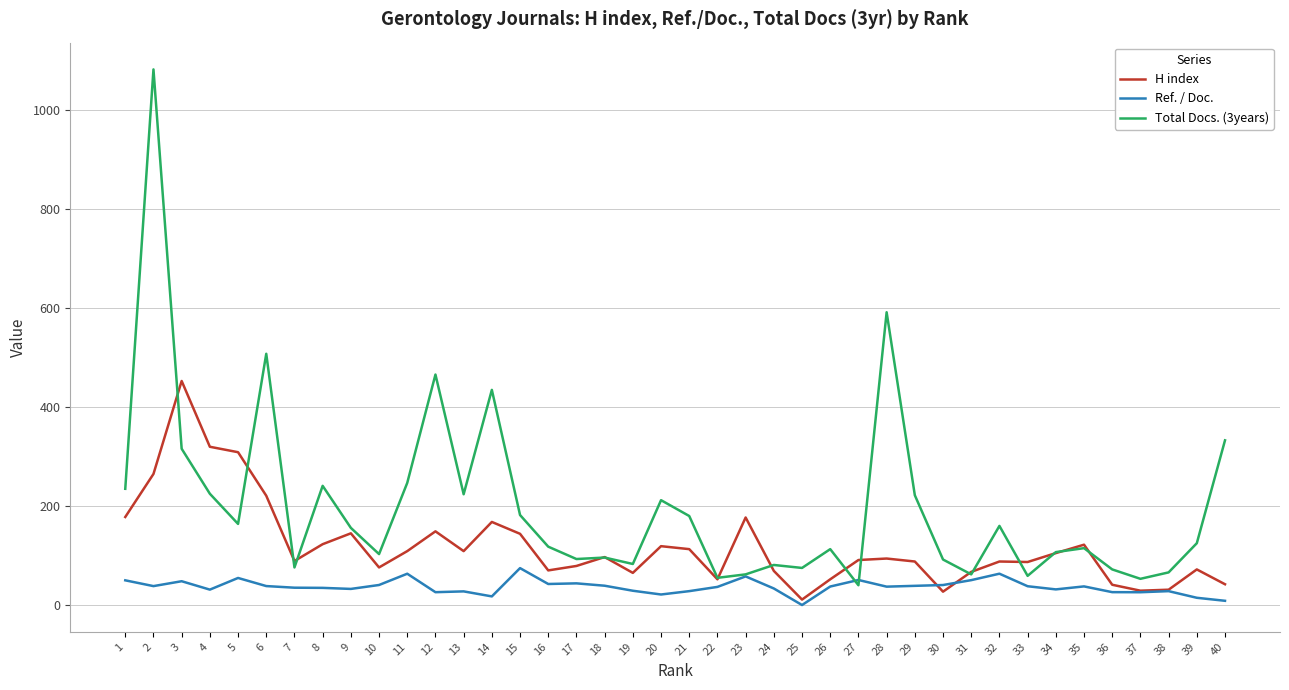

Where do Ref. / Doc. and H index first cross each other?

29 and 30